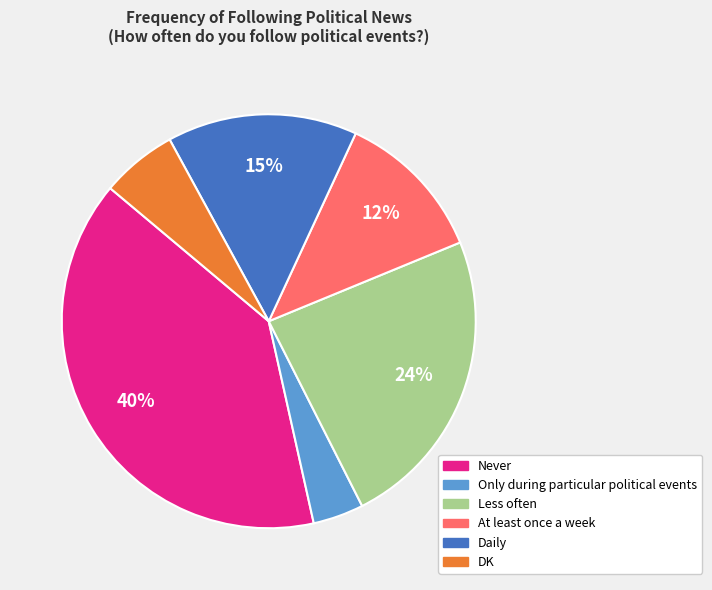

Is there any slice that represents more than half of the pie?

No